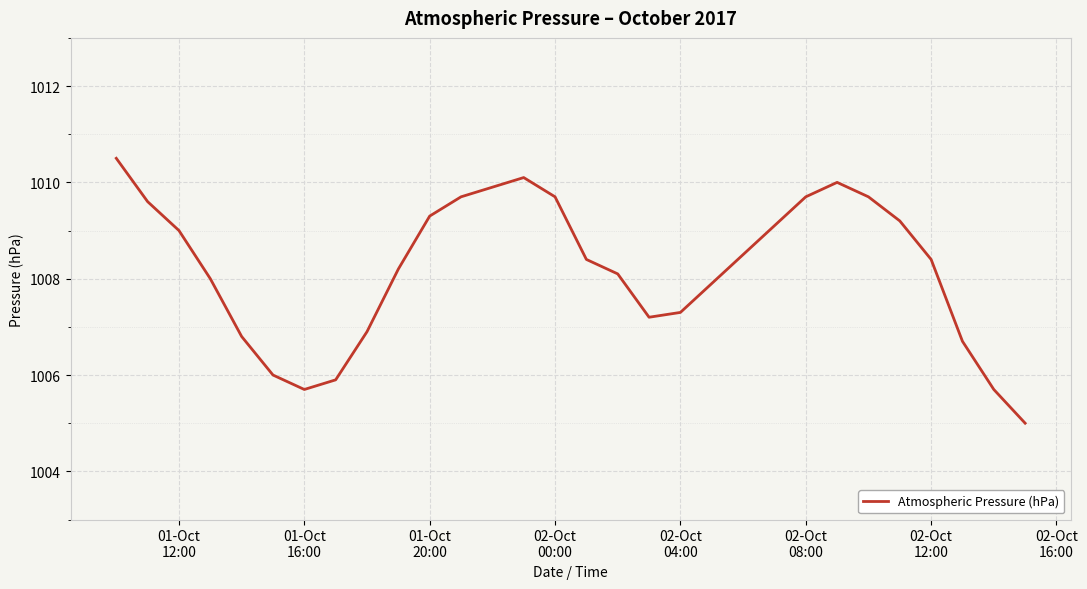

What is the greatest value displayed?

1010.5